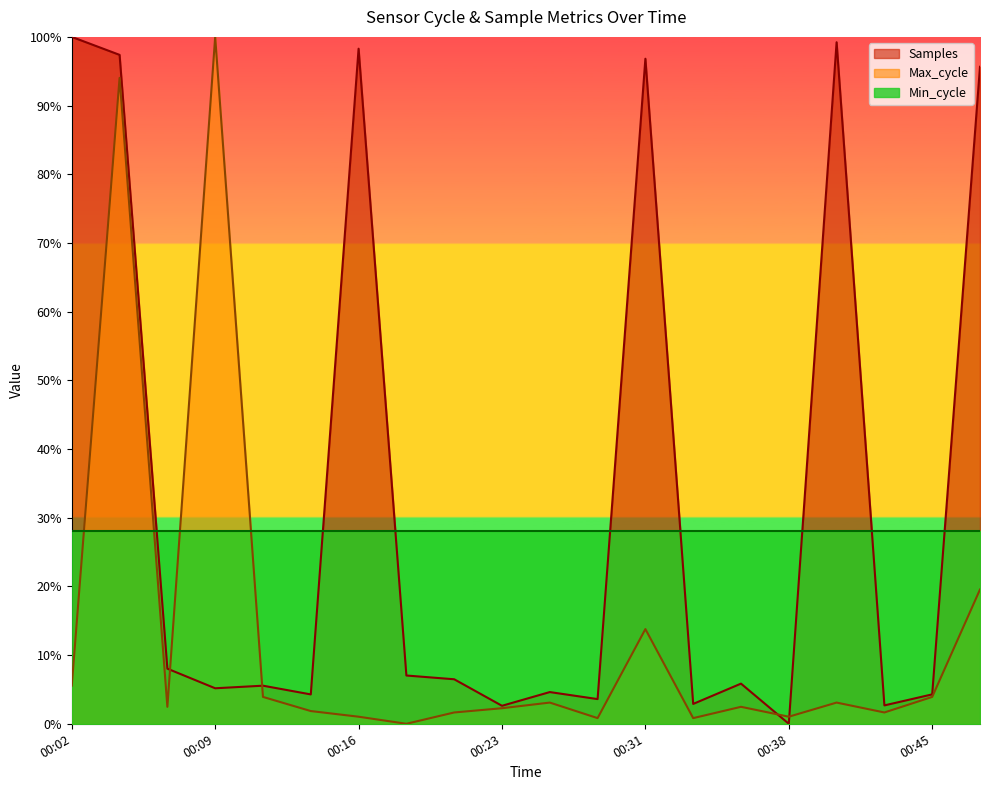

Between 00:33 and 00:11, which is larger?

00:11